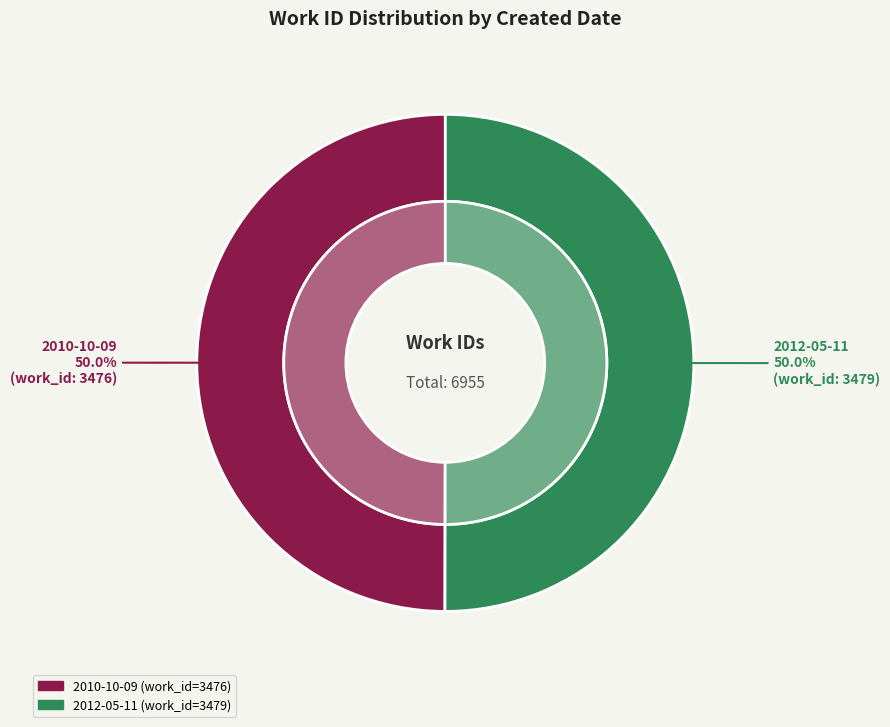

Between 2012-05-11 and 2010-10-09, which is larger?

2012-05-11